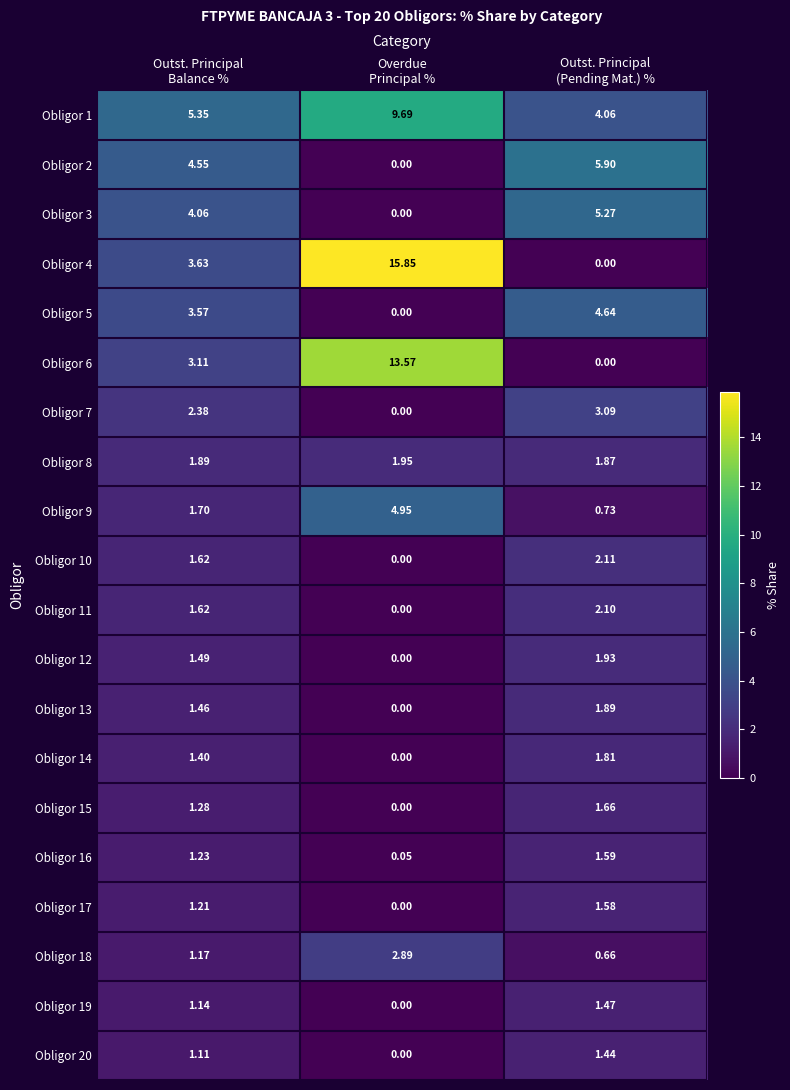

At which category is the sum across all series the highest?

Overdue
Principal %